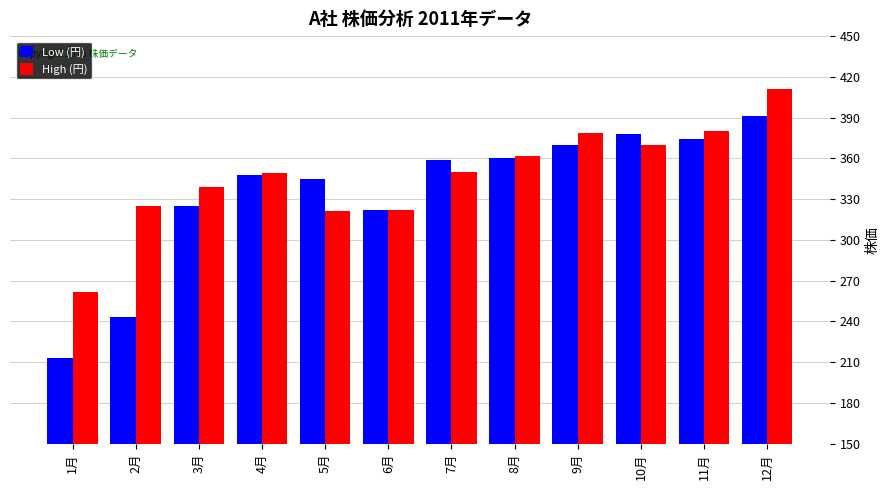

Which series has the largest range (max minus min)?

Low (円)